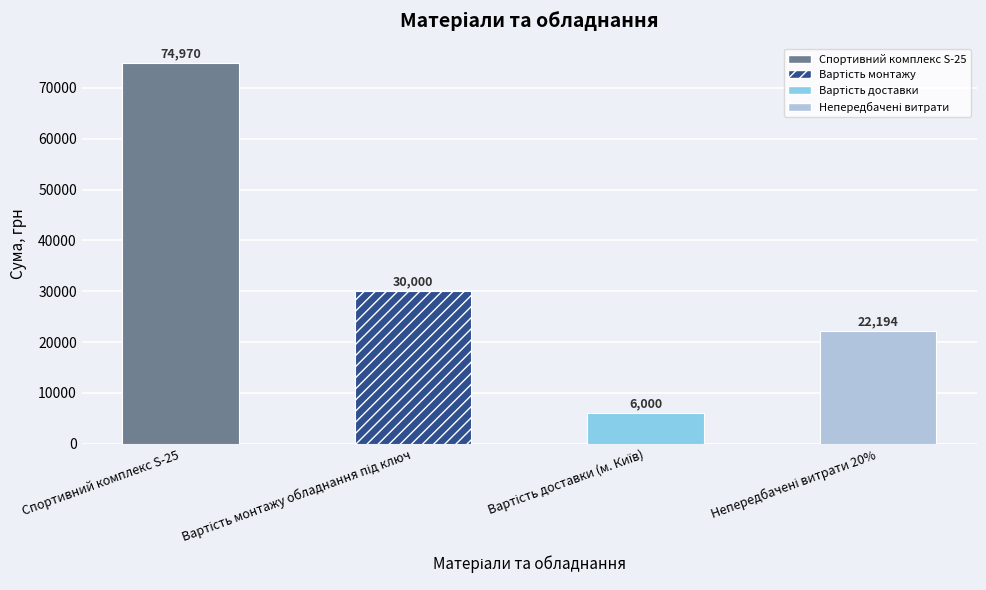

Reading left to right, transcribe all the data shown in this chart.

74970	30000	6000	22194